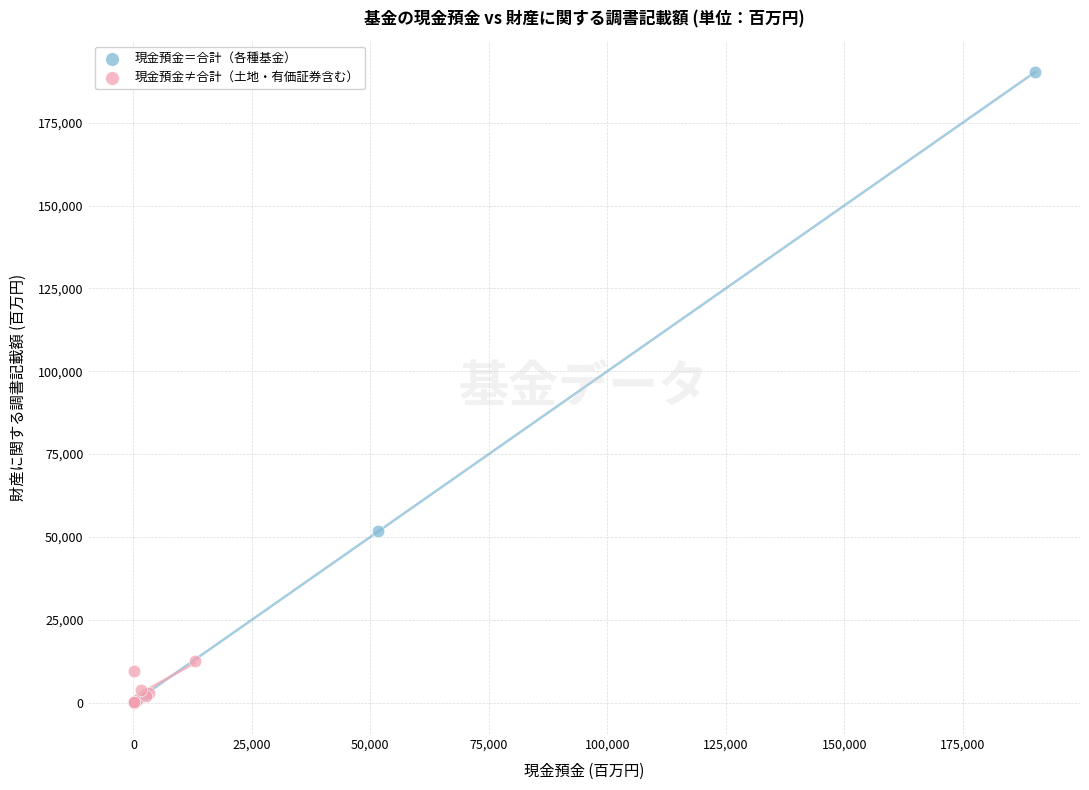

Which series has the widest spread of Y values?

現金預金＝合計（各種基金）